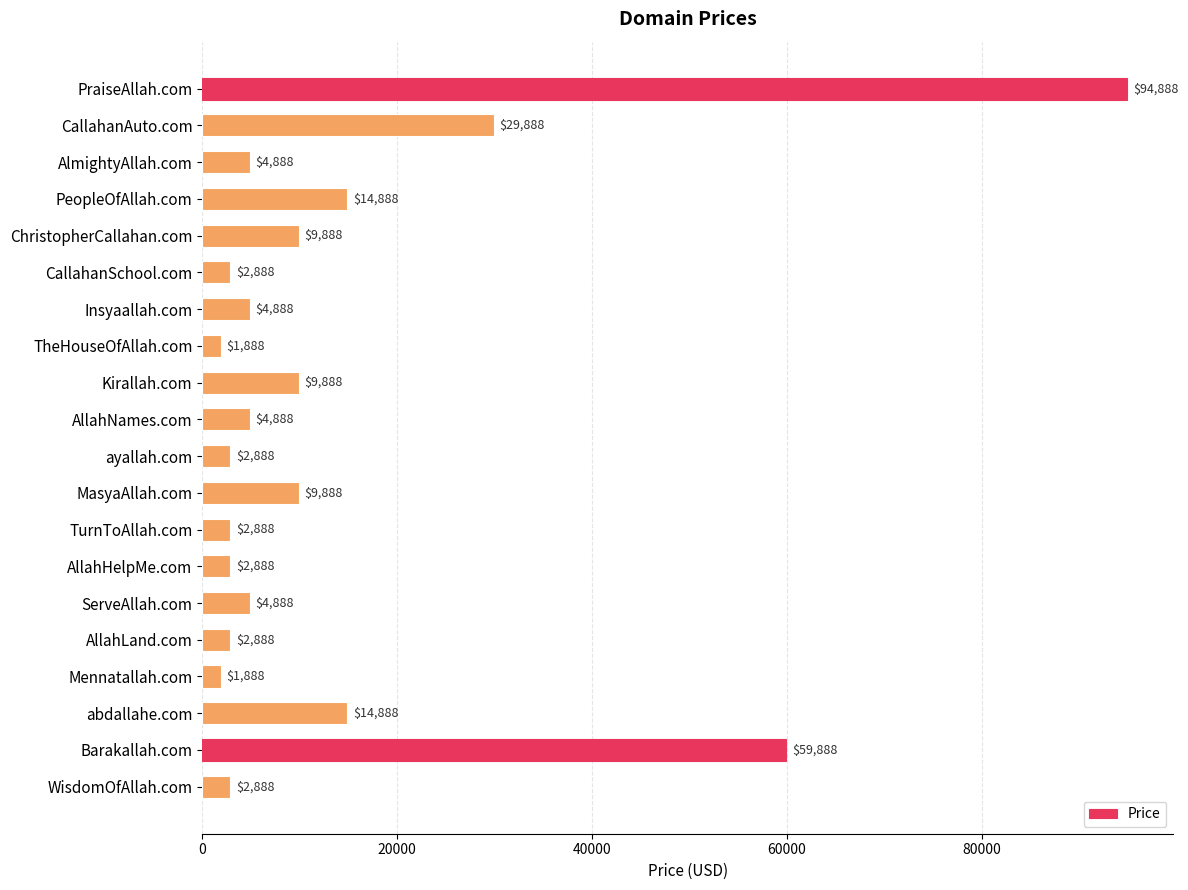

What is the difference between the maximum and second lowest values?

93000